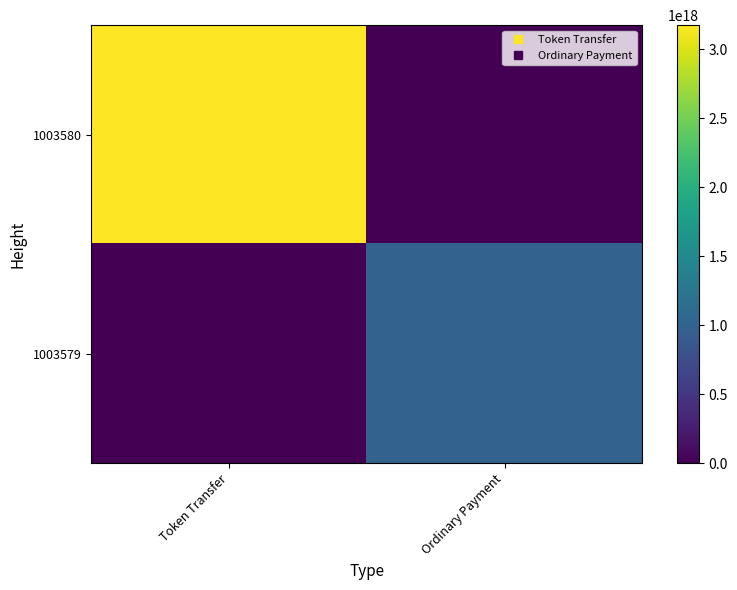

At which category does the chart reach its peak across all series?

Token Transfer